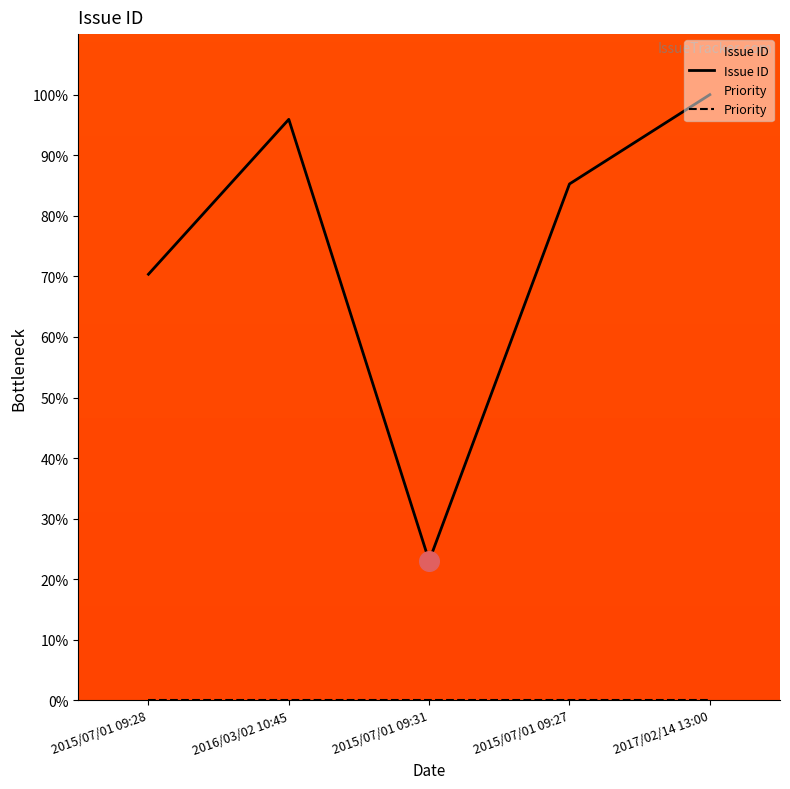

At which category is the sum across all series the highest?

2017/02/14 13:00